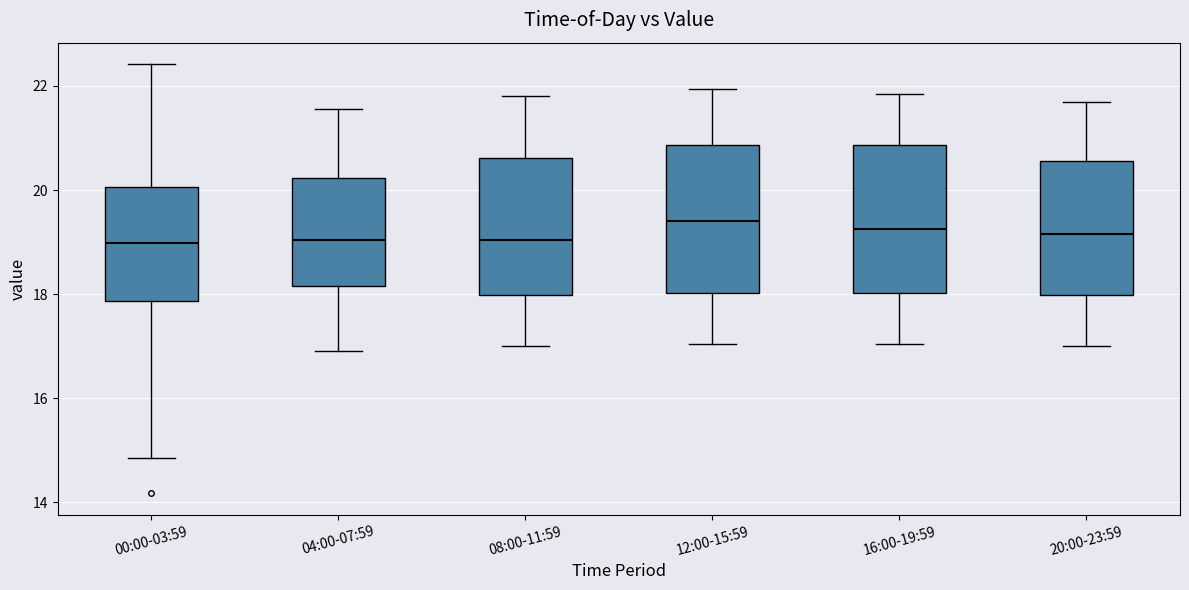

Reading left to right, transcribe this box plot: for each box, give where its median line is, the range the box spans, and where its two whiskers end, as read against the y-axis. The values are not printed on the chart, so give them approximately, as read against the axis.

00:00-03:59: median 19.0, box 17.8 to 20.0, whiskers 14.8 to 22.4
04:00-07:59: median 19.0, box 18.2 to 20.2, whiskers 17.0 to 21.6
08:00-11:59: median 19.0, box 18.0 to 20.6, whiskers 17.0 to 21.8
12:00-15:59: median 19.4, box 18.0 to 20.8, whiskers 17.0 to 22.0
16:00-19:59: median 19.2, box 18.0 to 20.8, whiskers 17.0 to 21.8
20:00-23:59: median 19.2, box 18.0 to 20.6, whiskers 17.0 to 21.8